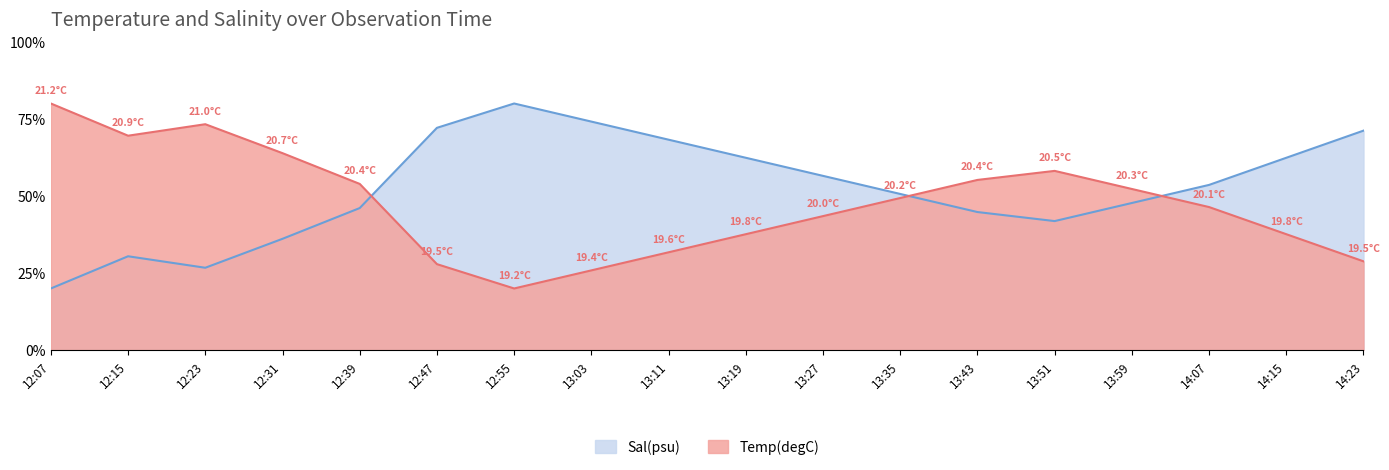

Is it true that Sal(psu) equals 37.4 at 13:27?

False